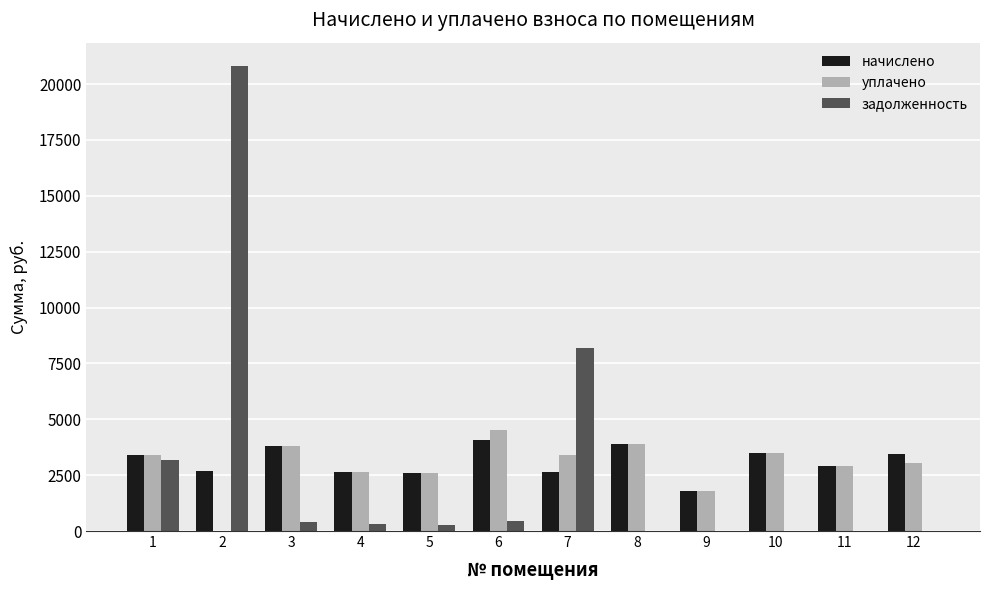

What is the sum of all начислено values?

37368.2